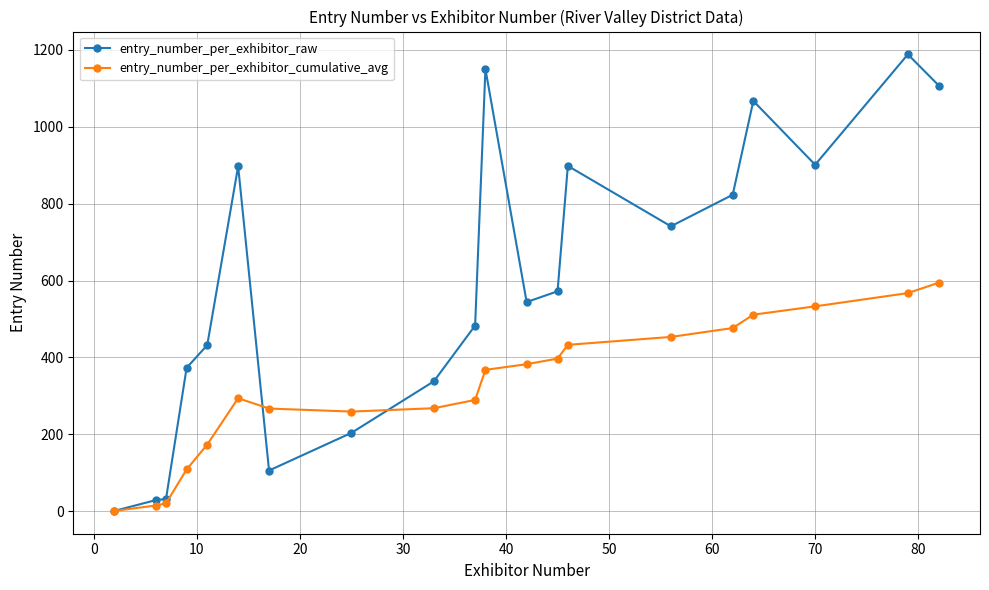

What is the value of the entry_number_per_exhibitor_cumulative_avg point at the 11th from the left?

367.7